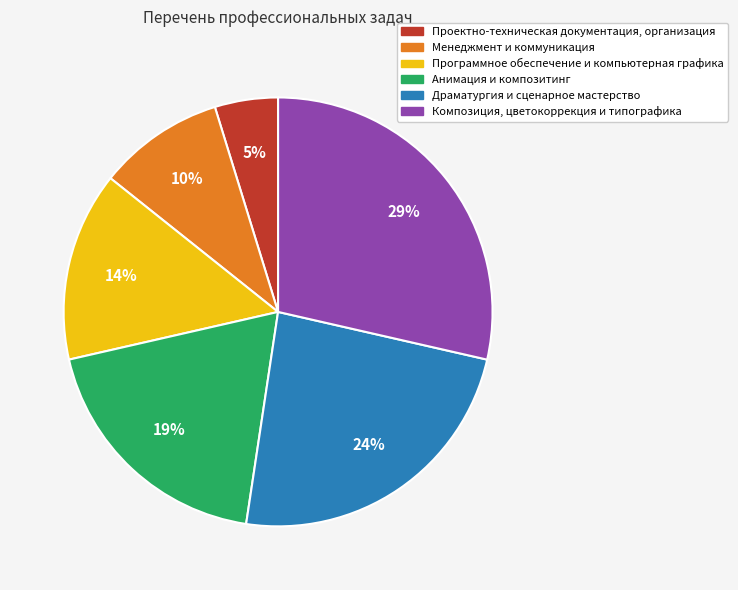

True or false: Композиция, цветокоррекция и типографика accounts for 14% of the total.

False